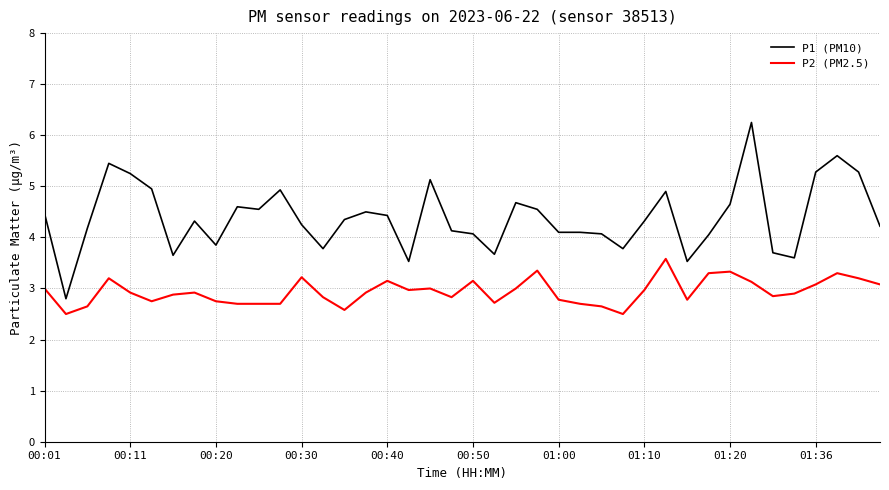

List the series in order of their overall mean, highest first.

P1 (PM10), P2 (PM2.5)